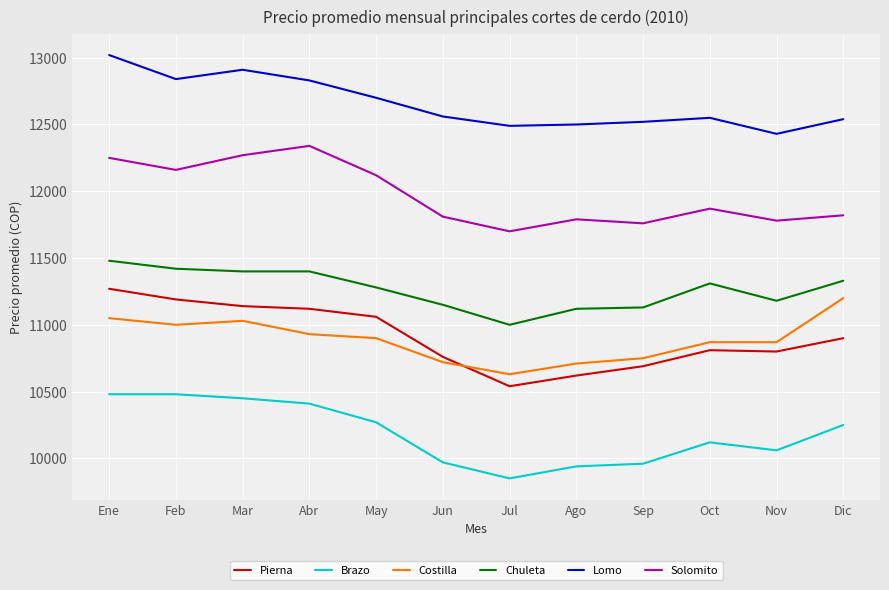

True or false: Solomito and Brazo cross at least once.

False